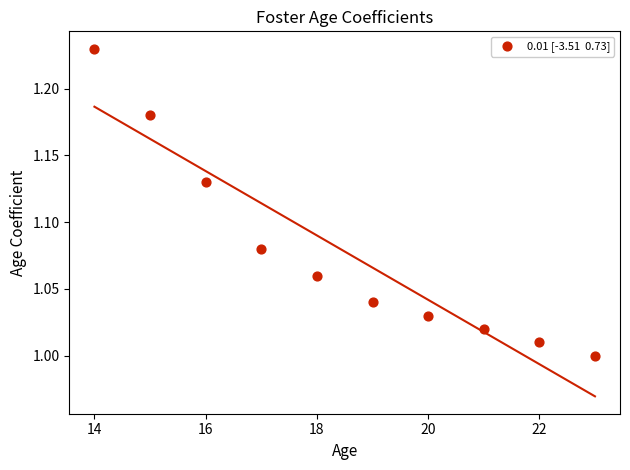

What is the range of X values (max minus min)?

9.0